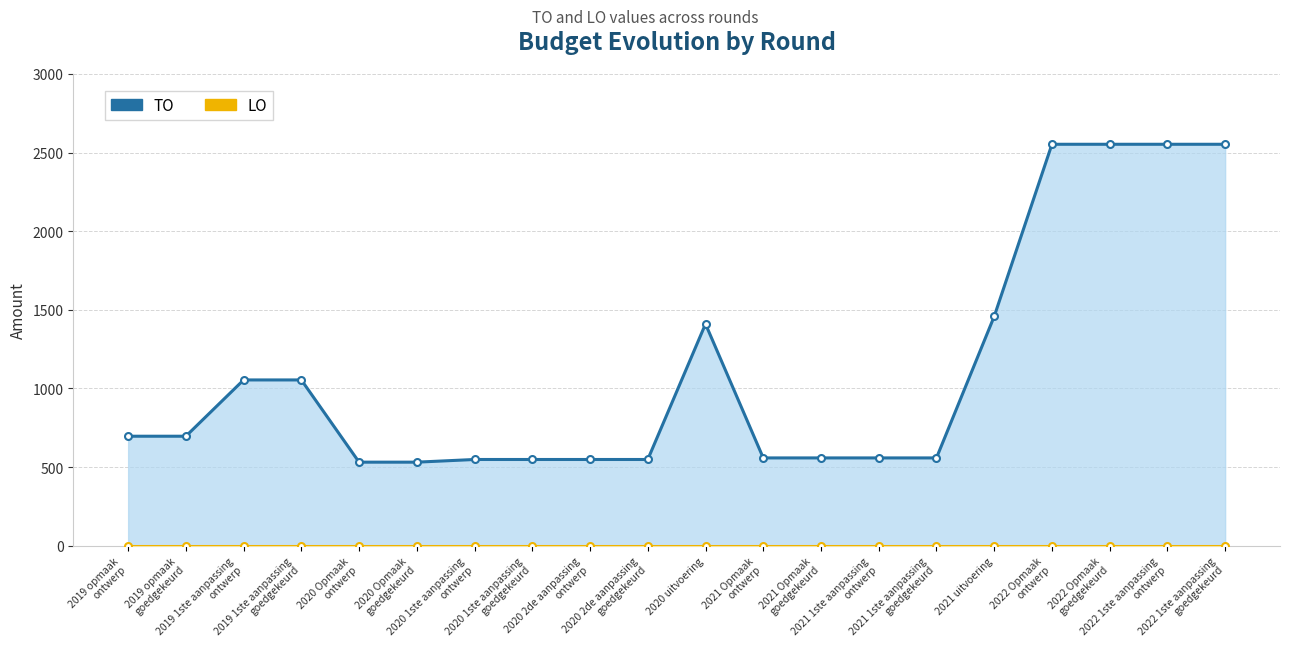

What is the value of the TO point at the 7th from the left?

548